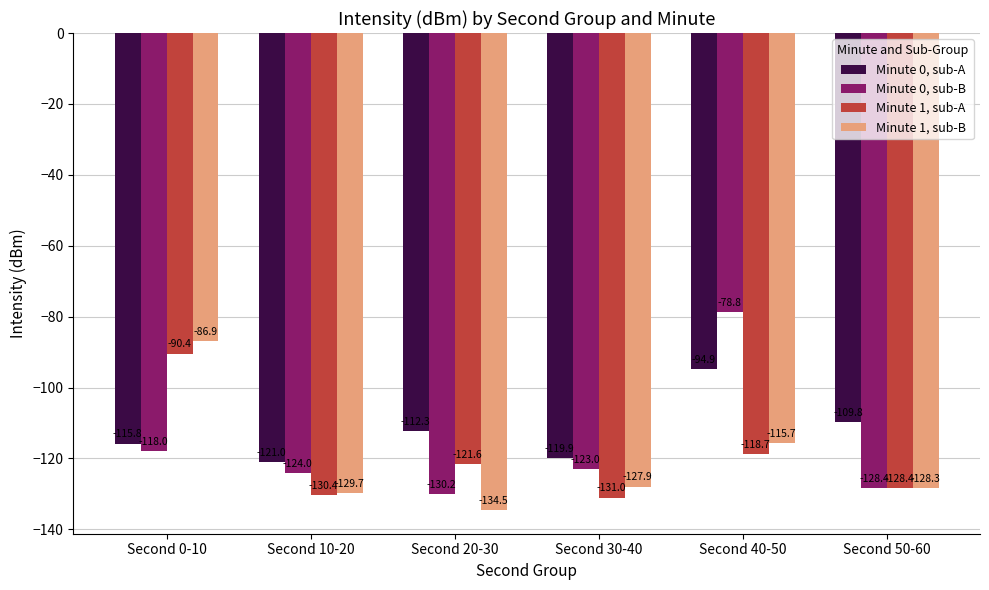

At Second 40-50, list the series in order from largest to smallest.

Minute 0, sub-B, Minute 0, sub-A, Minute 1, sub-B, Minute 1, sub-A